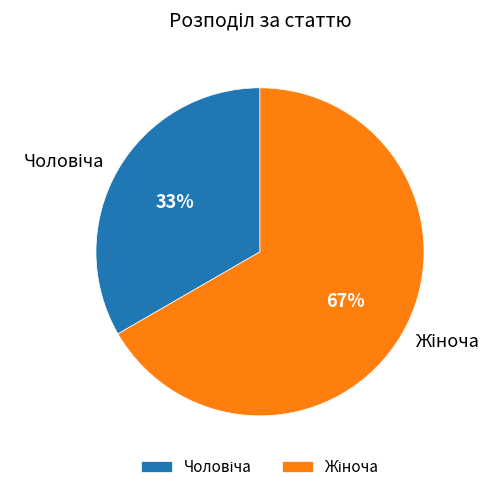

To the nearest percent, what is the average slice percentage?

50%